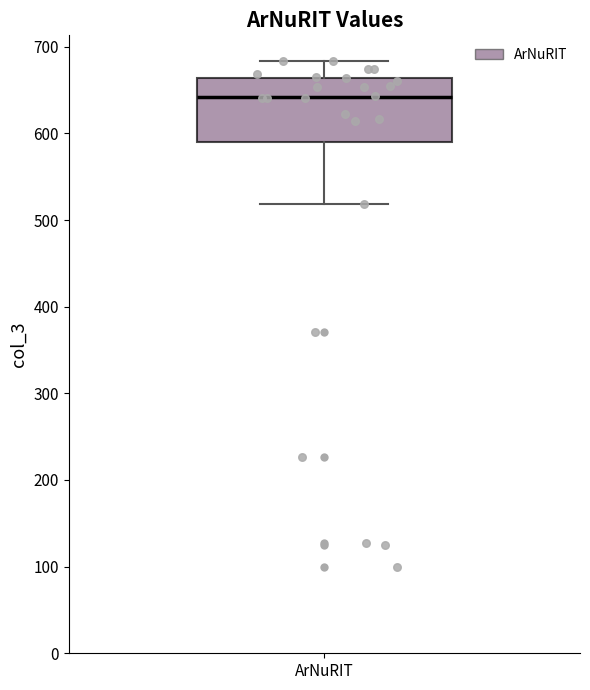

Transcribe this box plot: give where the median line is, the range the box spans, and where the two whiskers end, as read against the y-axis. The values are not printed on the chart, so give them approximately, as read against the axis.

median 640, box 590 to 660, whiskers 520 to 680